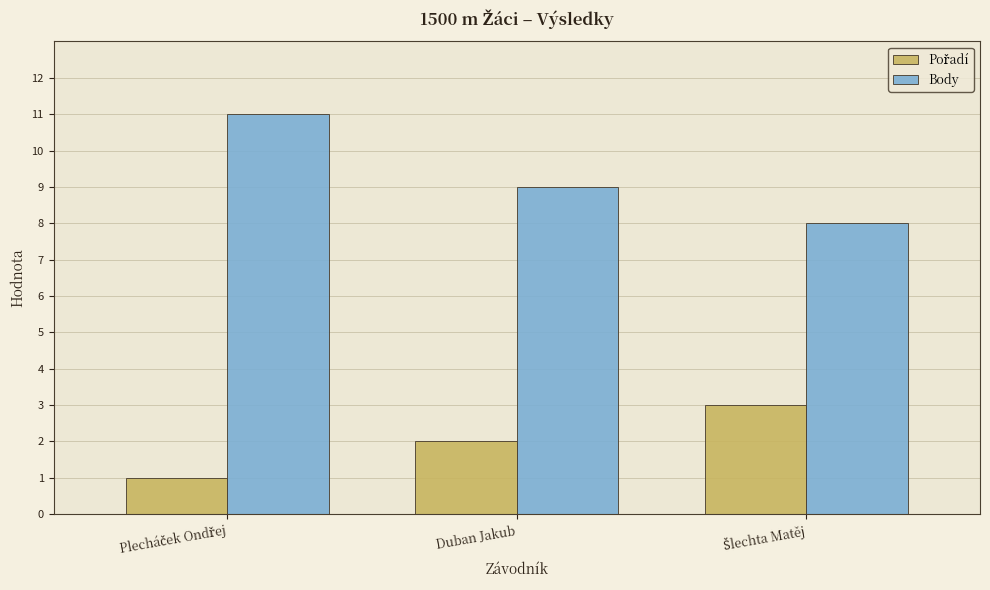

Is it true that Body equals 14 at Duban Jakub?

False